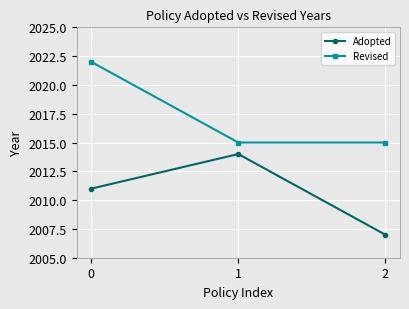

What are all the series names shown in the legend?

Adopted, Revised